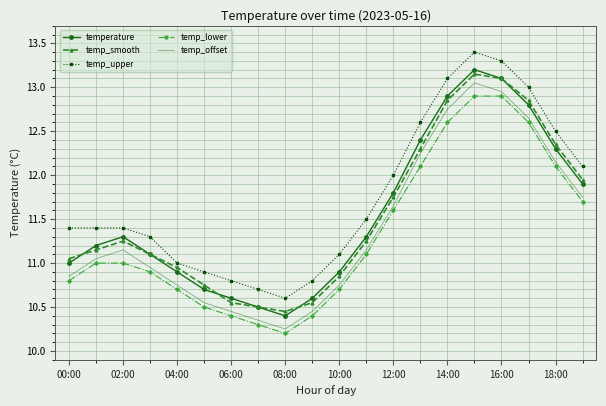

In temperature, how many points are lower than both neighbors (excluding endpoints)?

1